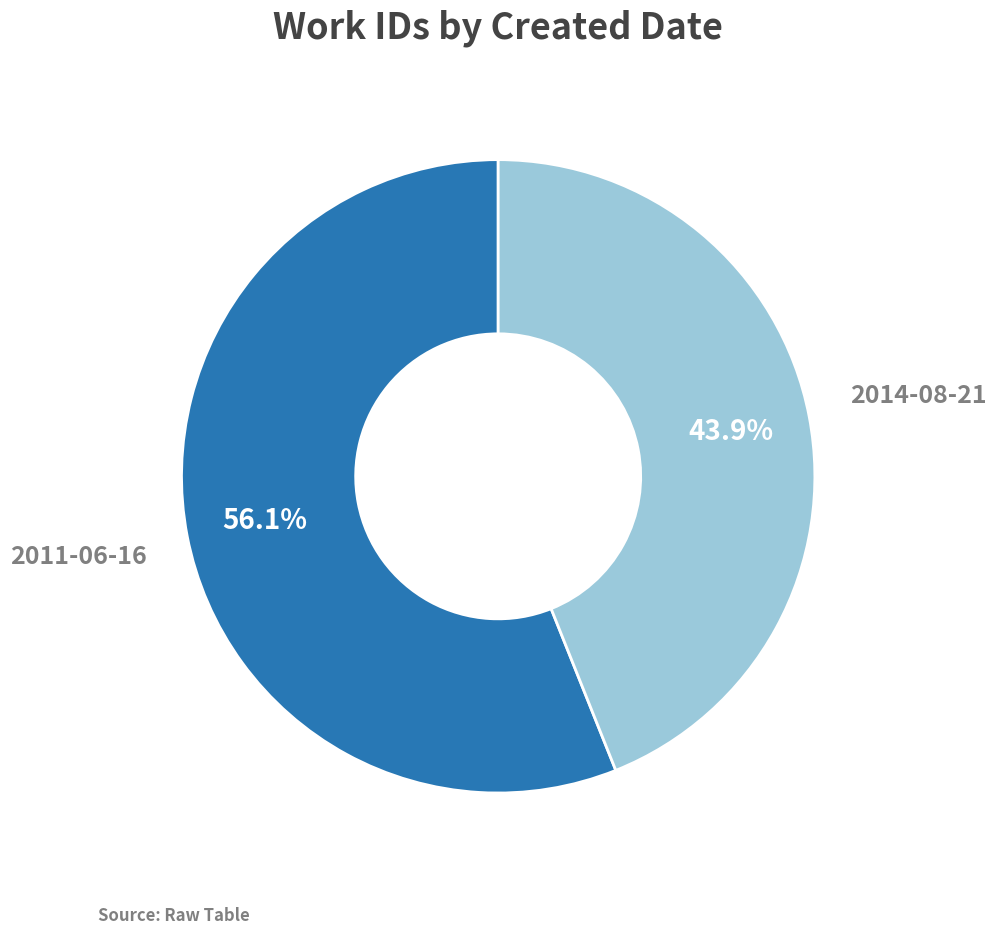

Count the number of slices in the pie.

2